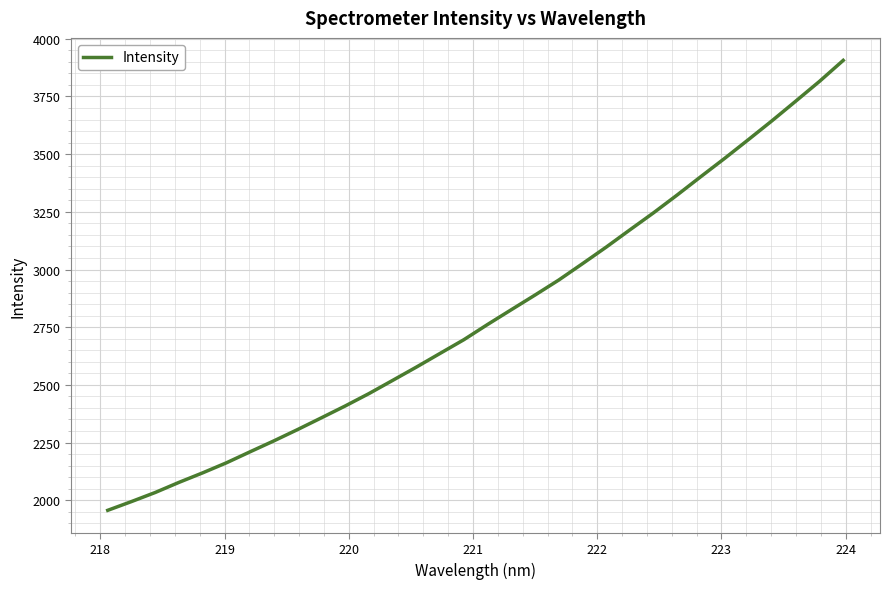

What is the smallest value displayed?

1956.2